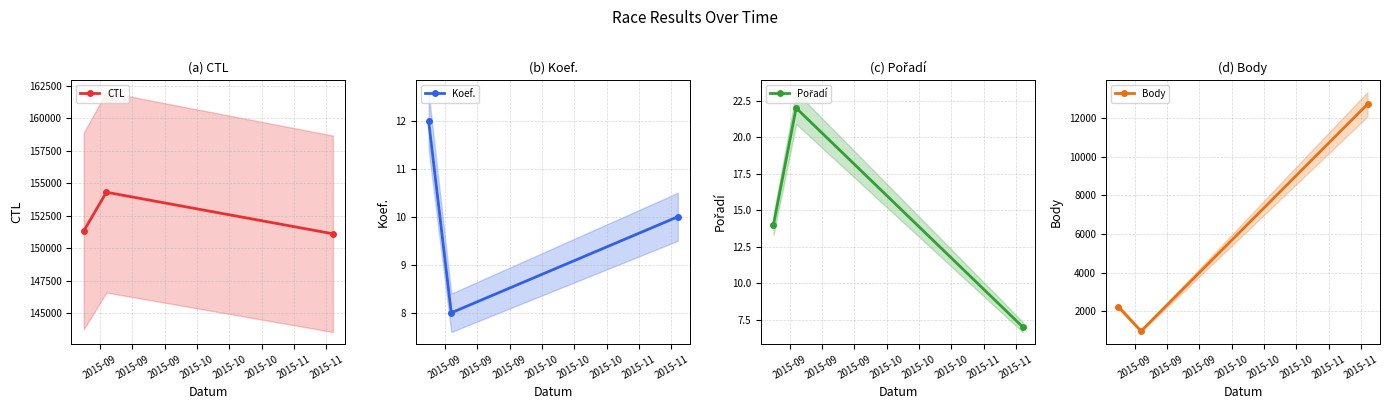

Which series has the largest total across all categories?

CTL